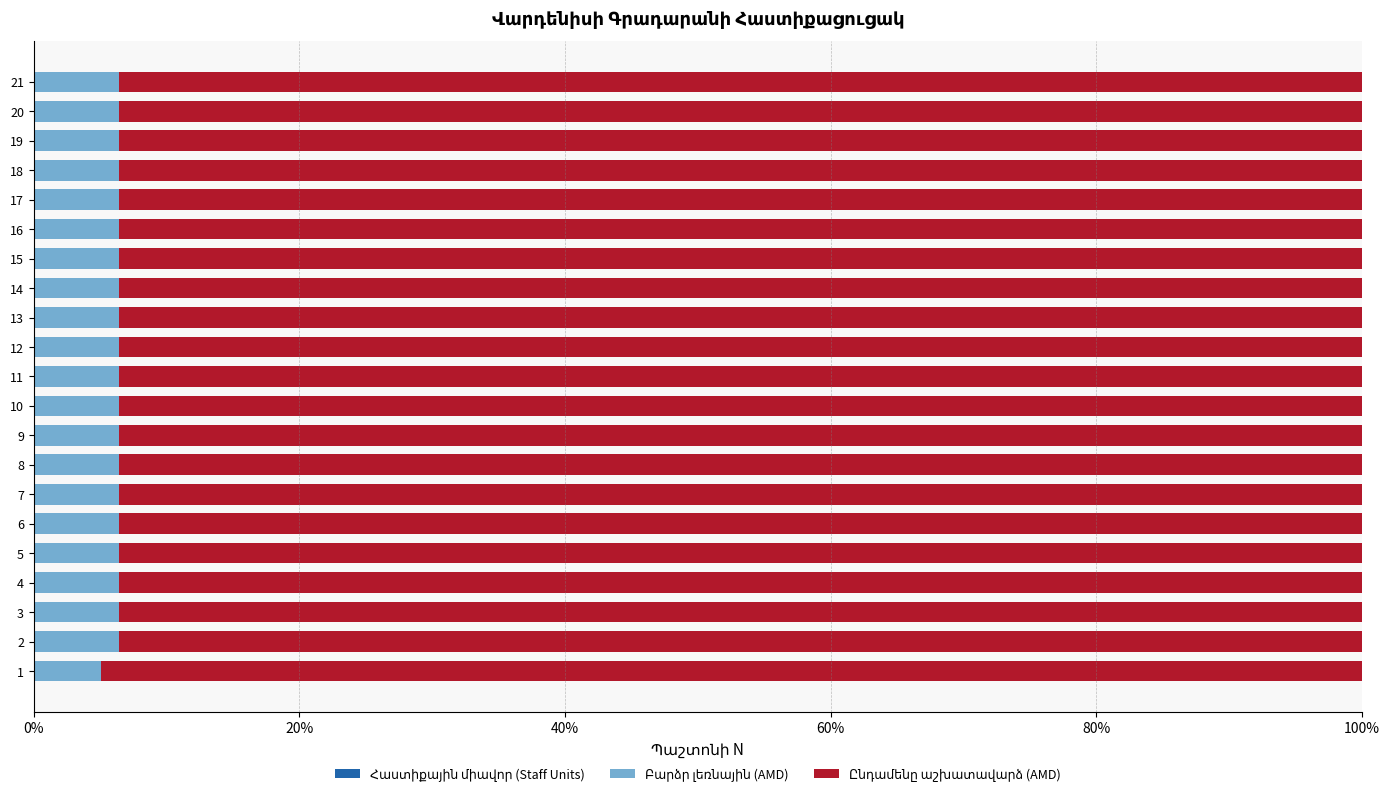

Which series has the largest range (max minus min)?

Ընդամենը աշխատավարձ (AMD)